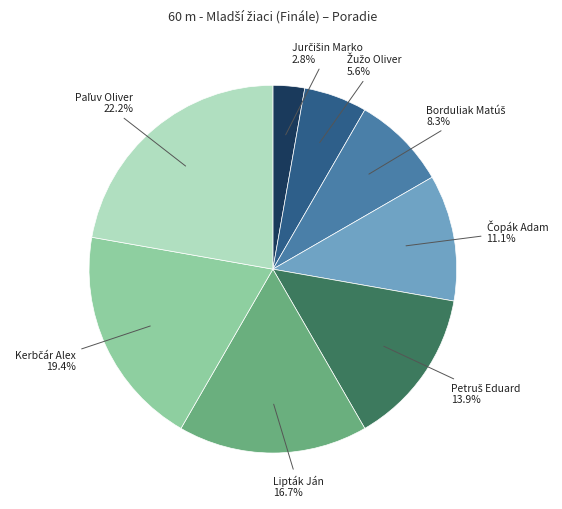

Does any single category account for the majority?

No